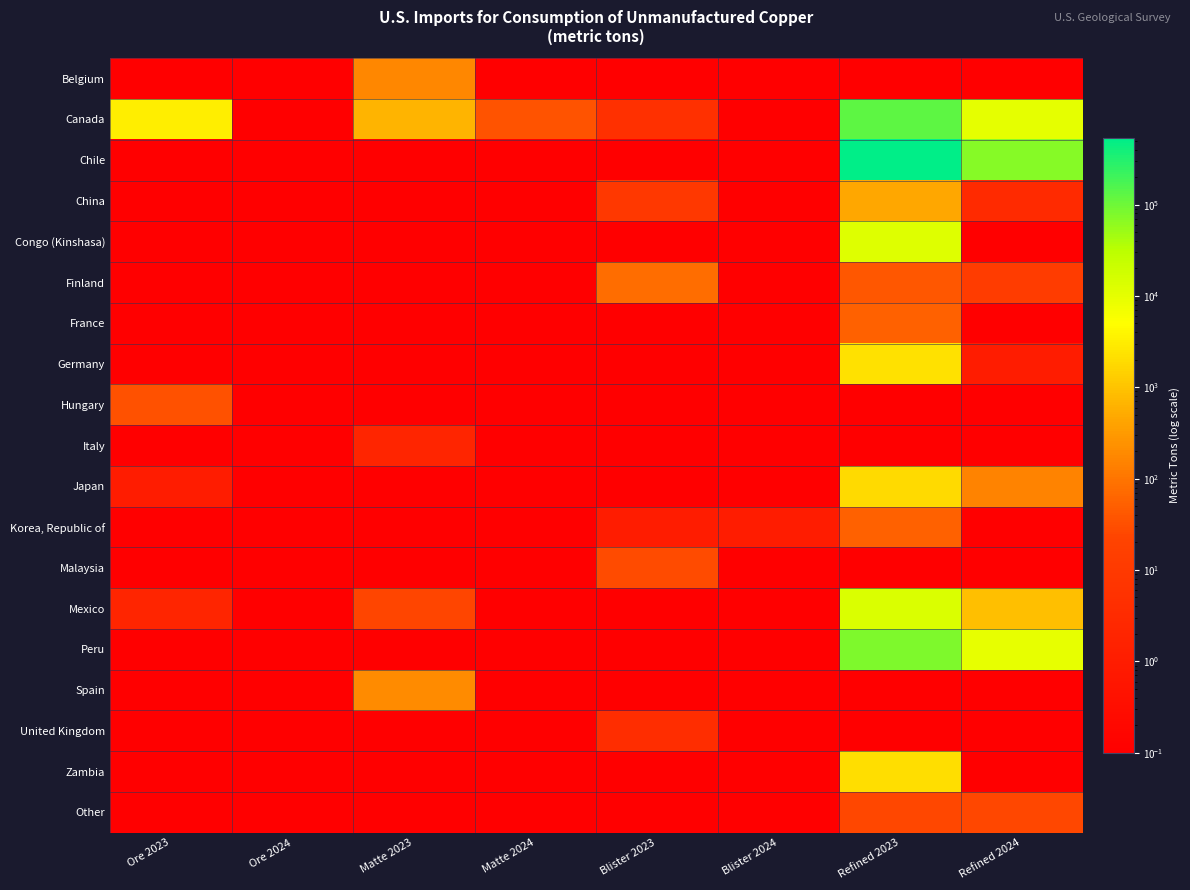

How many categories are shown in the chart?

8